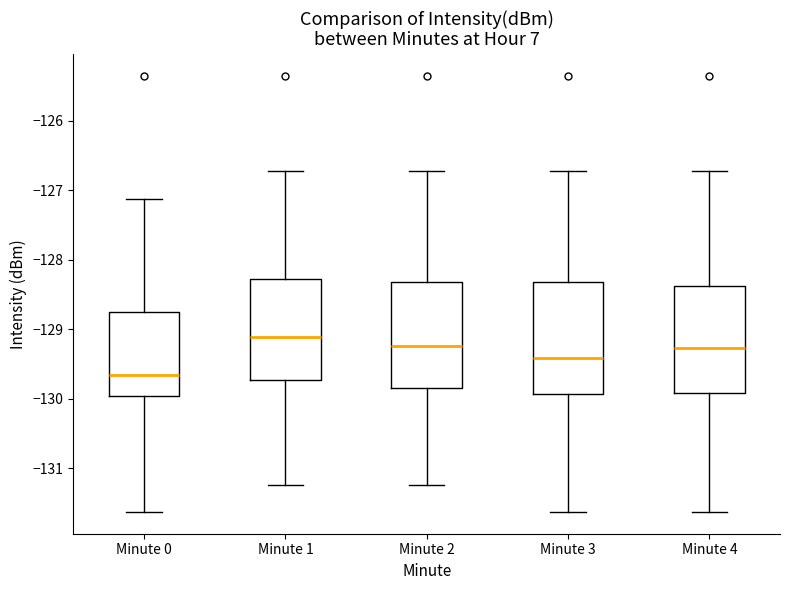

Where is the lower edge of the box for Minute 0 on the y-axis? The values are not printed on the chart, so give them approximately, as read against the axis.

-130.0